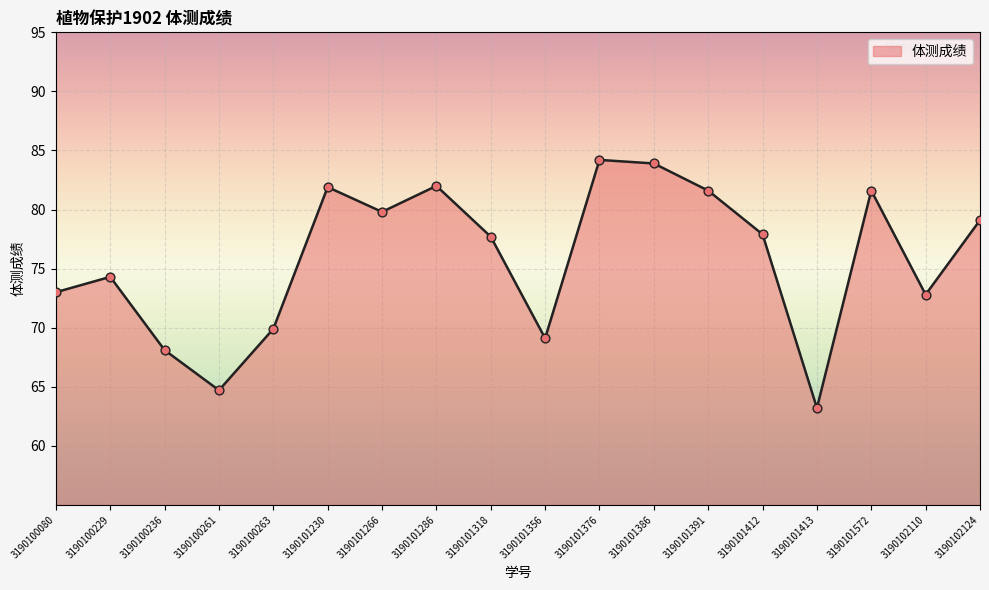

Approximately how many times larger is the value at 3190101391 compared to 3190101286?

1.0